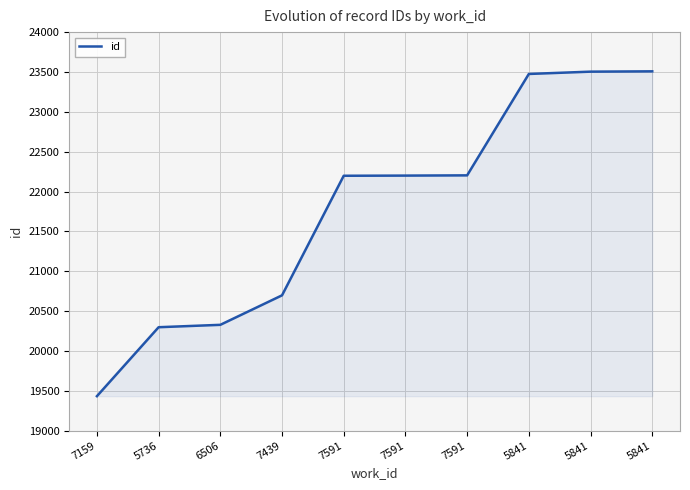

Rank the categories by value from lowest to highest.

7159, 5736, 6506, 7439, 7591, 7591, 7591, 5841, 5841, 5841